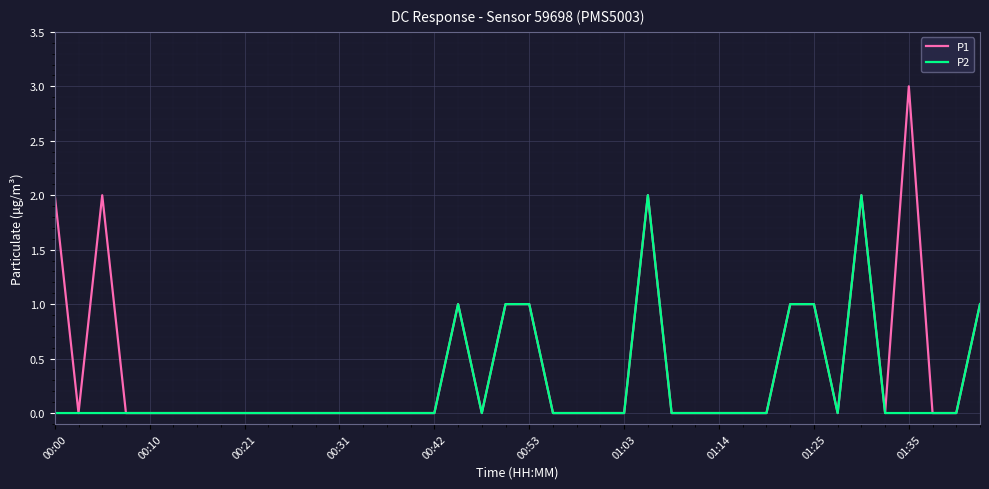

Which series has the largest range (max minus min)?

P1